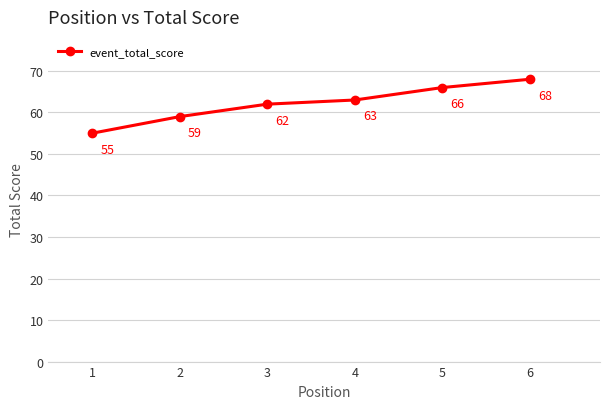

Rank the categories by value from highest to lowest.

6, 5, 4, 3, 2, 1